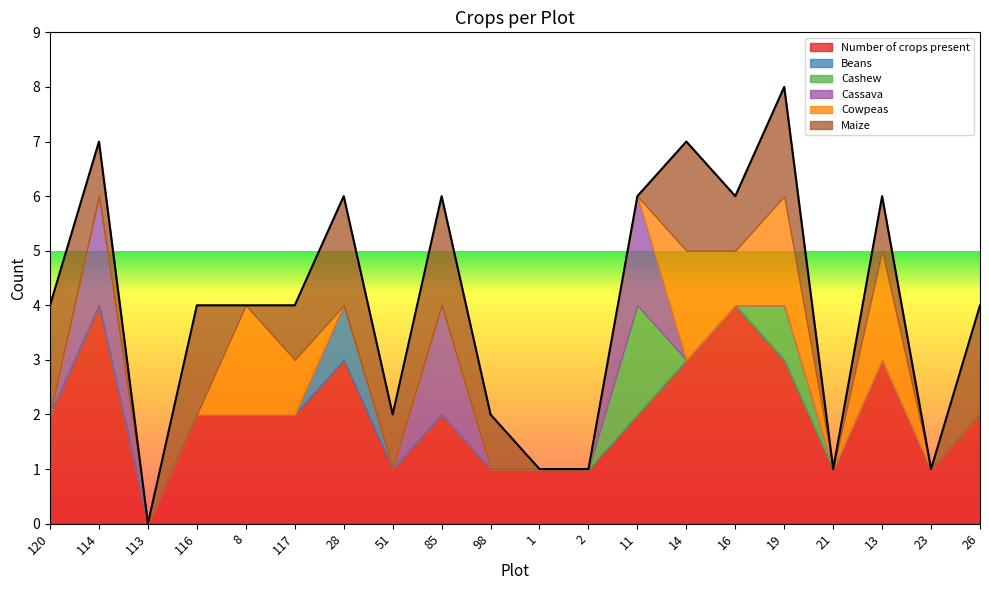

At which category is the sum across all series the highest?

19